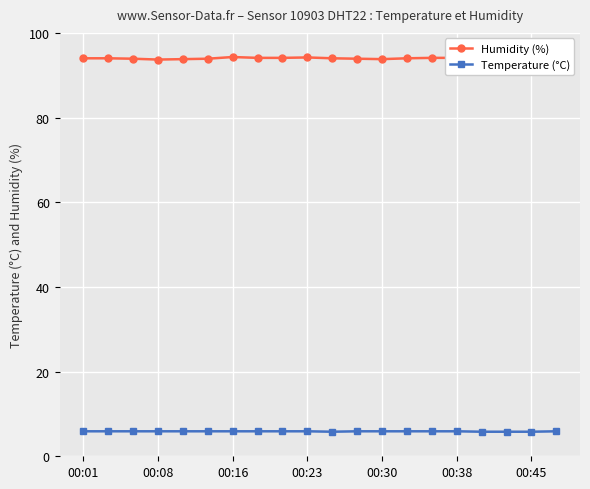

True or false: Temperature (°C) and Humidity (%) intersect in this chart.

False